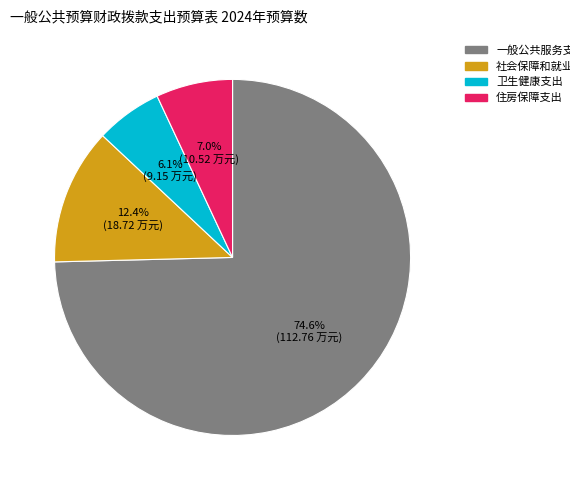

Between 住房保障支出 and 一般公共服务支出, which is larger?

一般公共服务支出